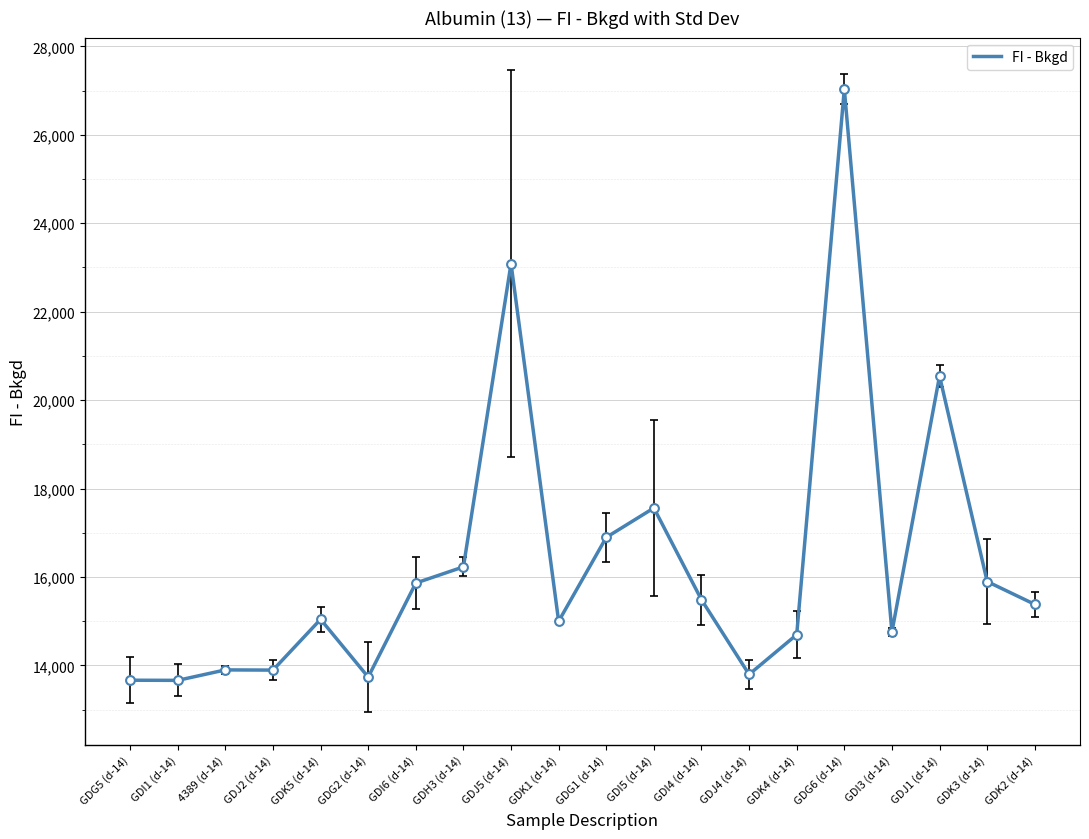

What is the ratio of the value at 4389 (d-14) to the value at GDK4 (d-14)?

0.9